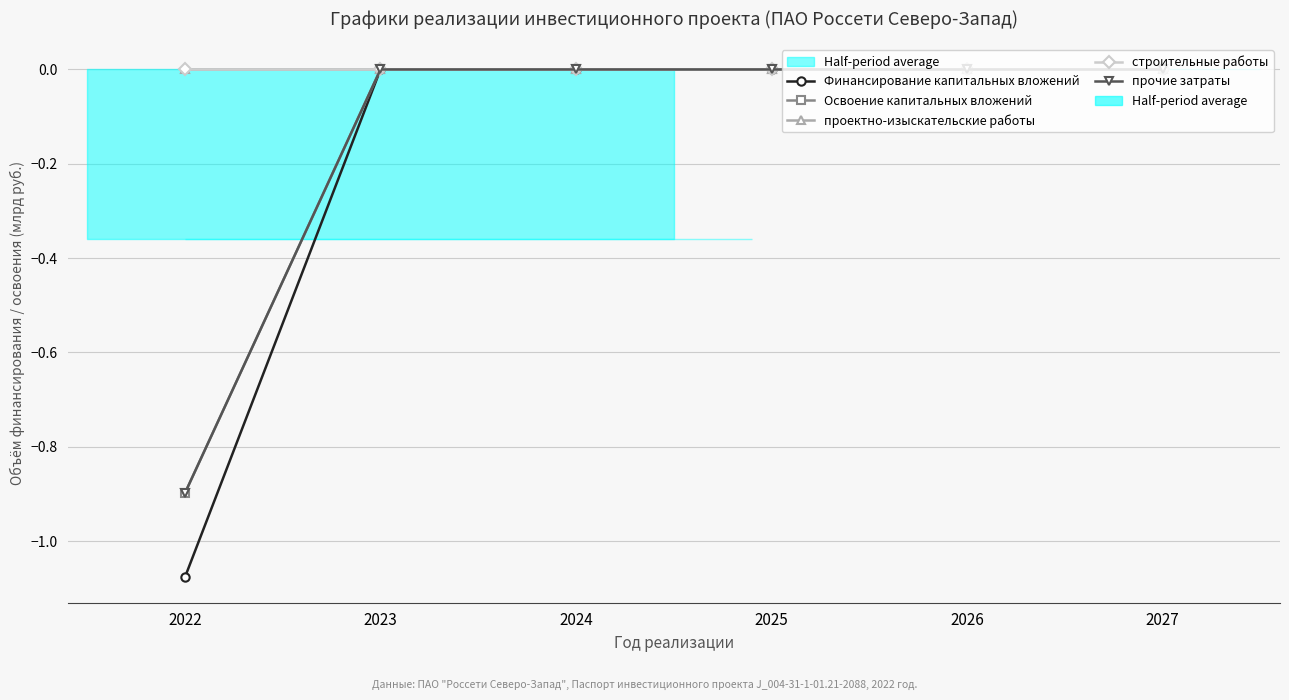

At which category does the chart reach its peak across all series?

2023